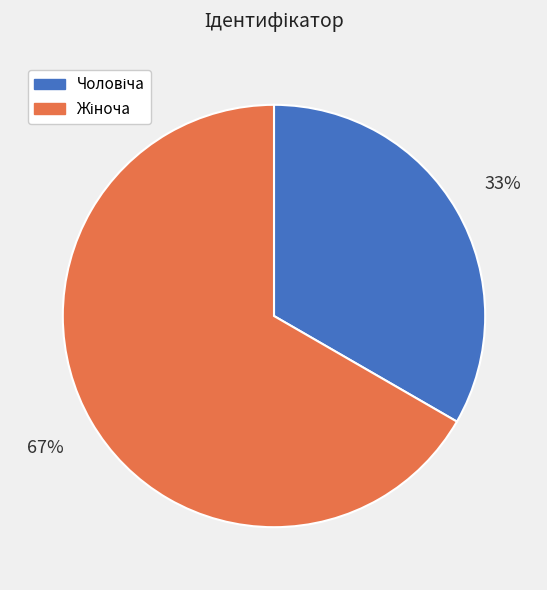

Is there a majority slice in this chart?

Yes